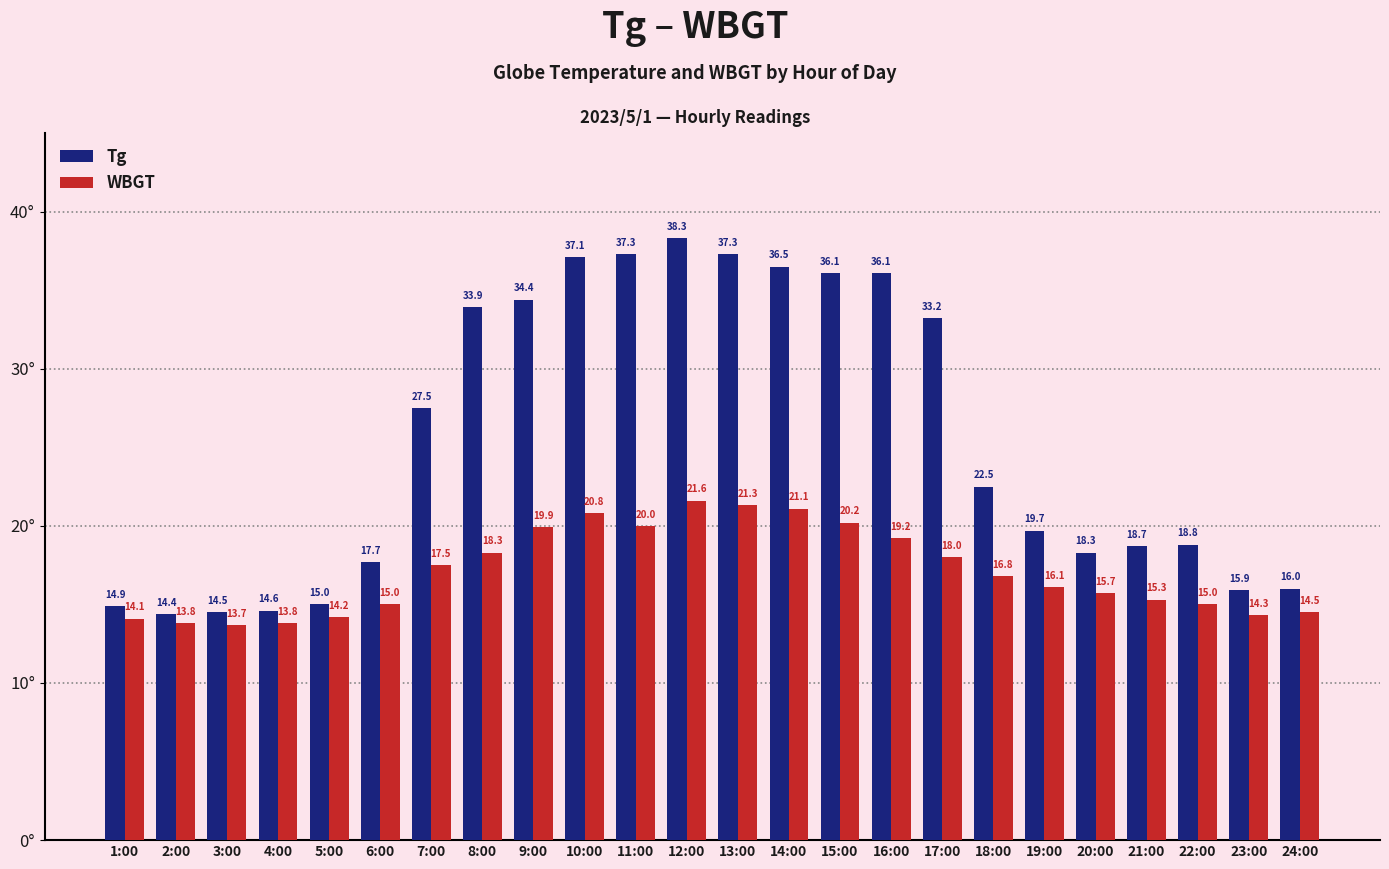

How many data points in Tg are less than 22?

12